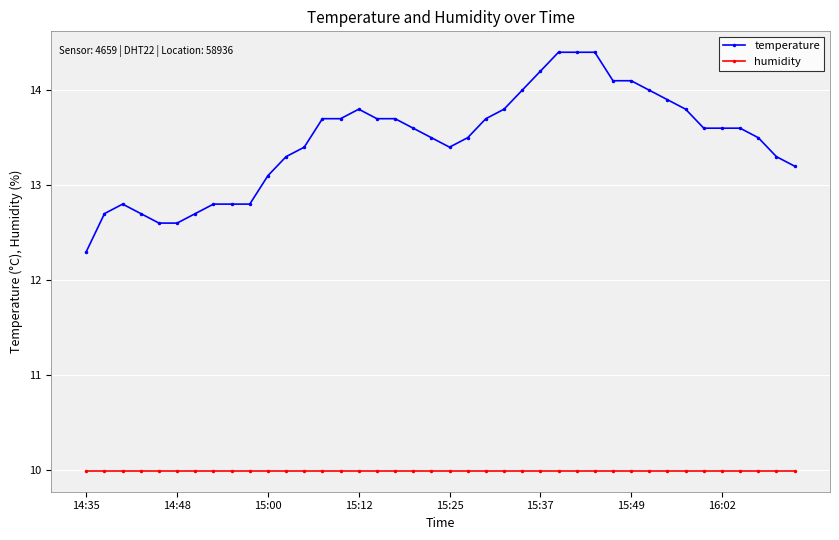

List the series in order of their peak value, lowest first.

humidity, temperature